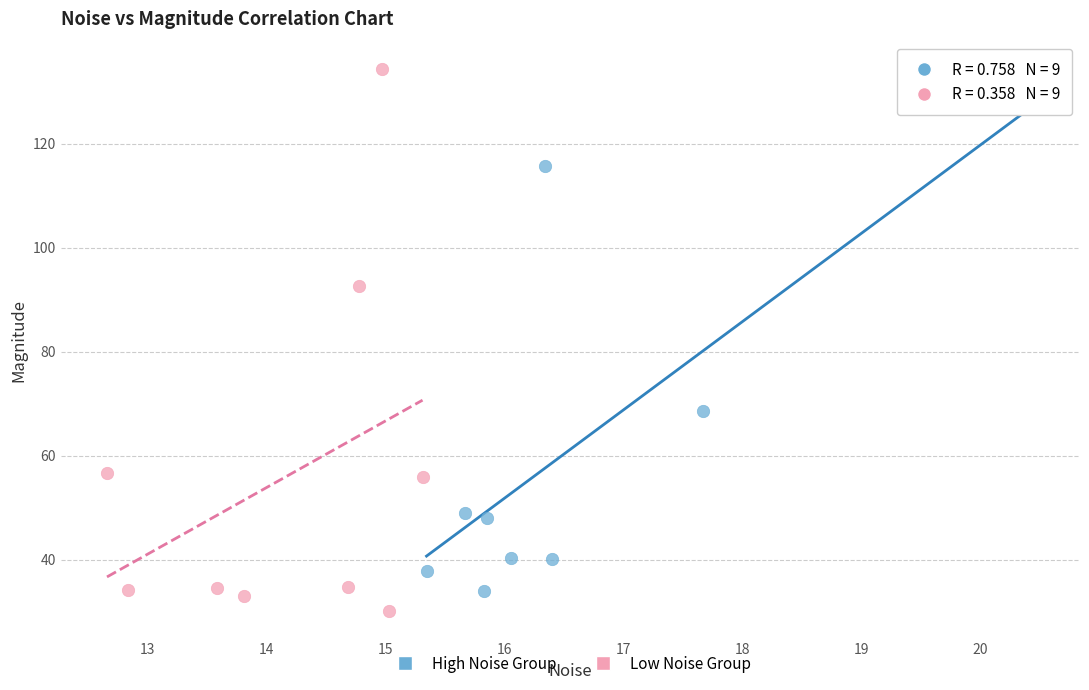

Which series has the largest Y range (max minus min)?

Low Noise Group